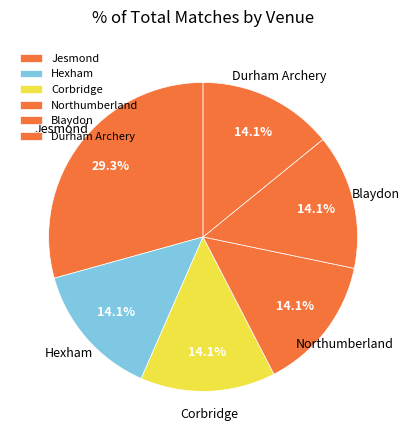

To the nearest percent, what is the average slice percentage?

17%